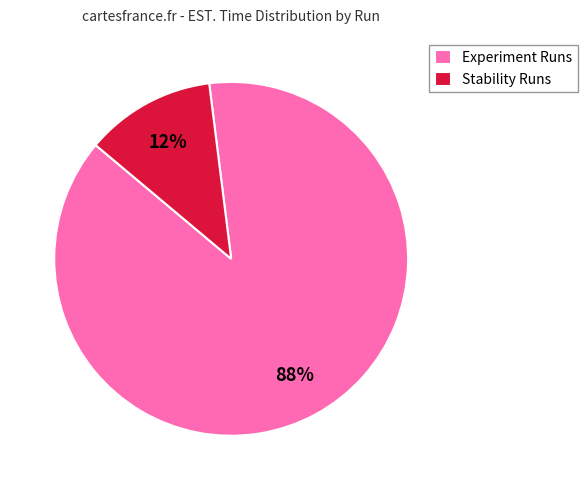

Does Stability Runs represent more than half of the total?

No